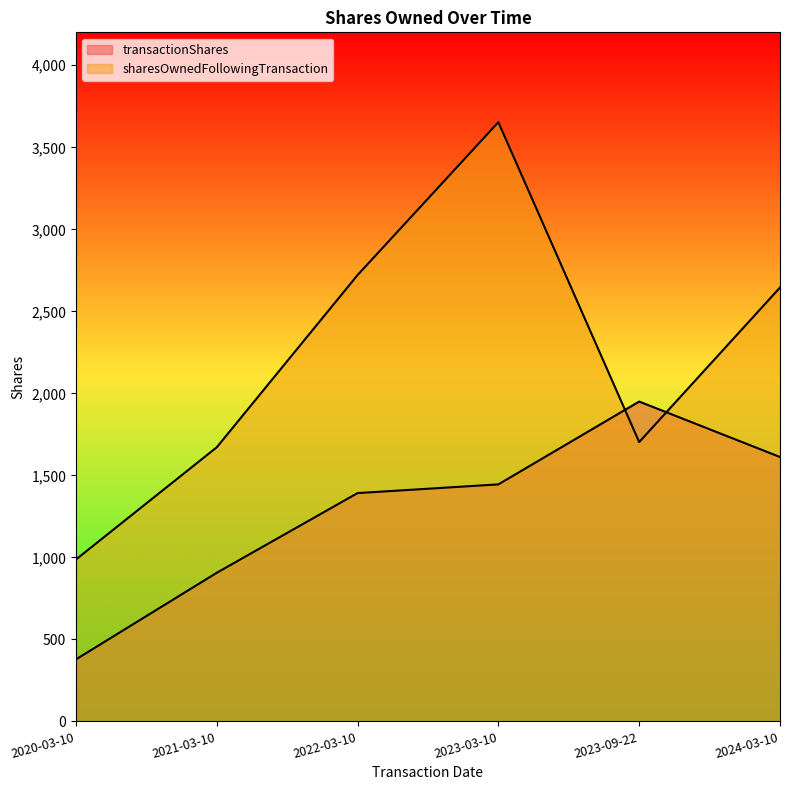

Which series ends up on top after the final intersection of transactionShares and sharesOwnedFollowingTransaction?

sharesOwnedFollowingTransaction